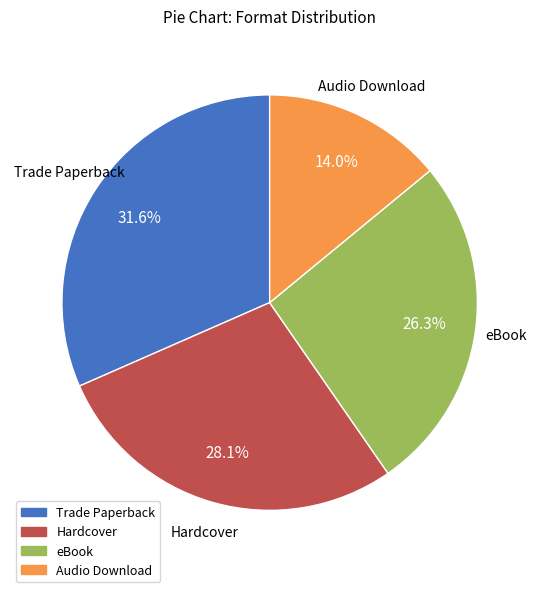

To the nearest percent, what is the combined percentage of Trade Paperback and Audio Download?

46%